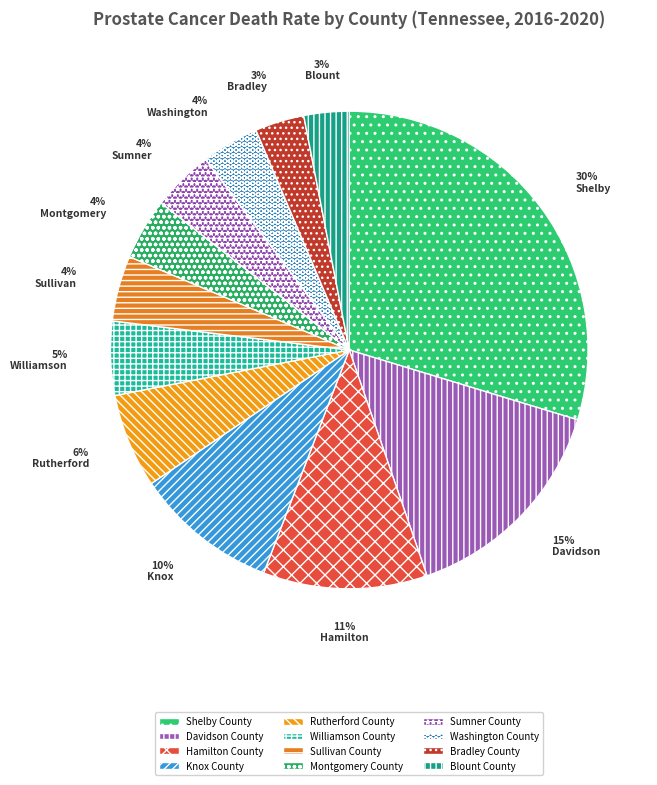

Combined, do Rutherford County and Davidson County account for over 50%?

No